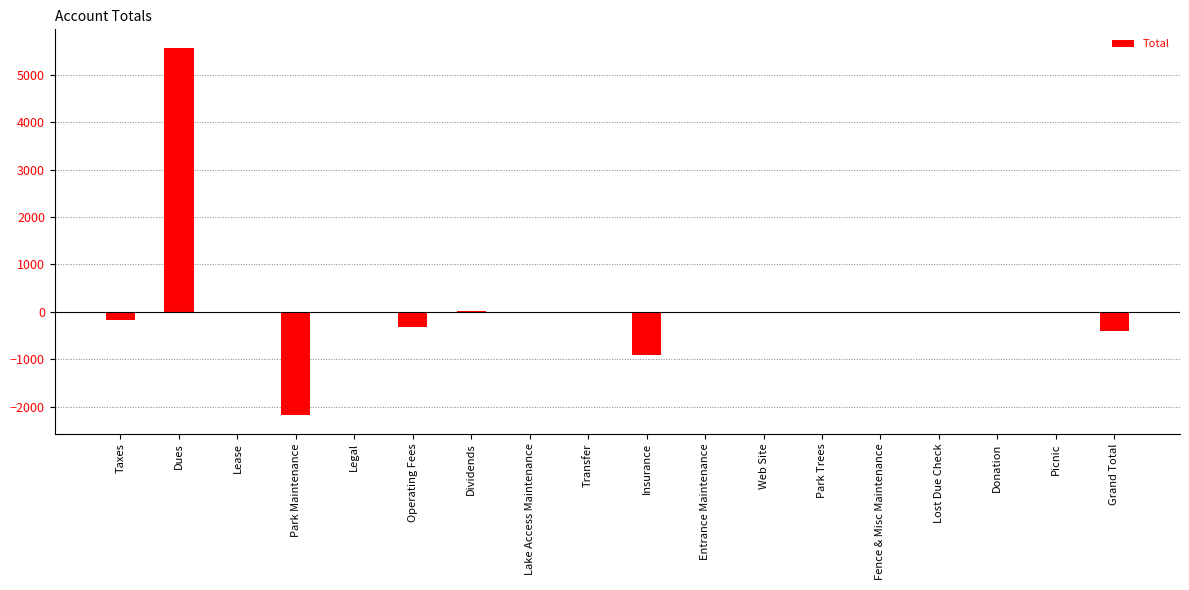

What is the greatest value displayed?

5570.0